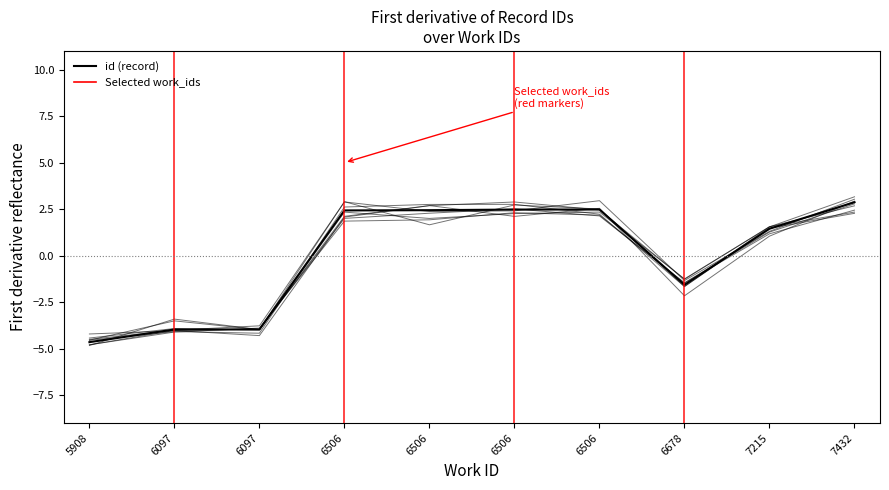

What is the difference between the highest and lowest values at 6506?

0.5